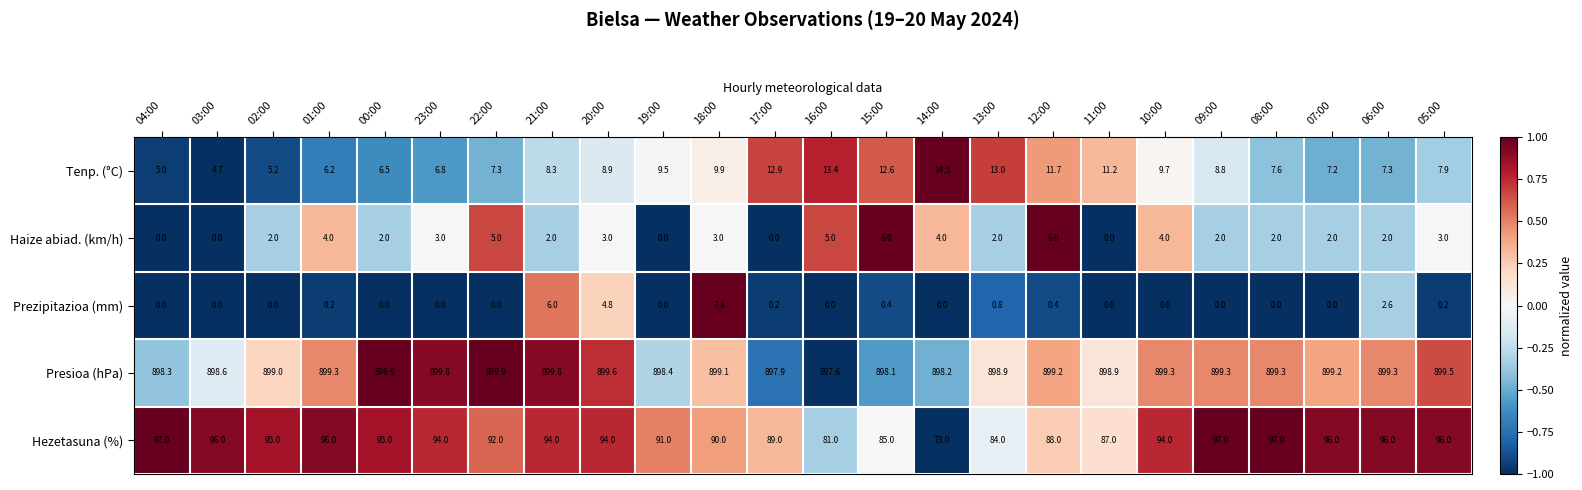

Rank the series at 15:00 from highest to lowest value.

Presioa (hPa), Hezetasuna (%), Tenp. (°C), Haize abiad. (km/h), Prezipitazioa (mm)